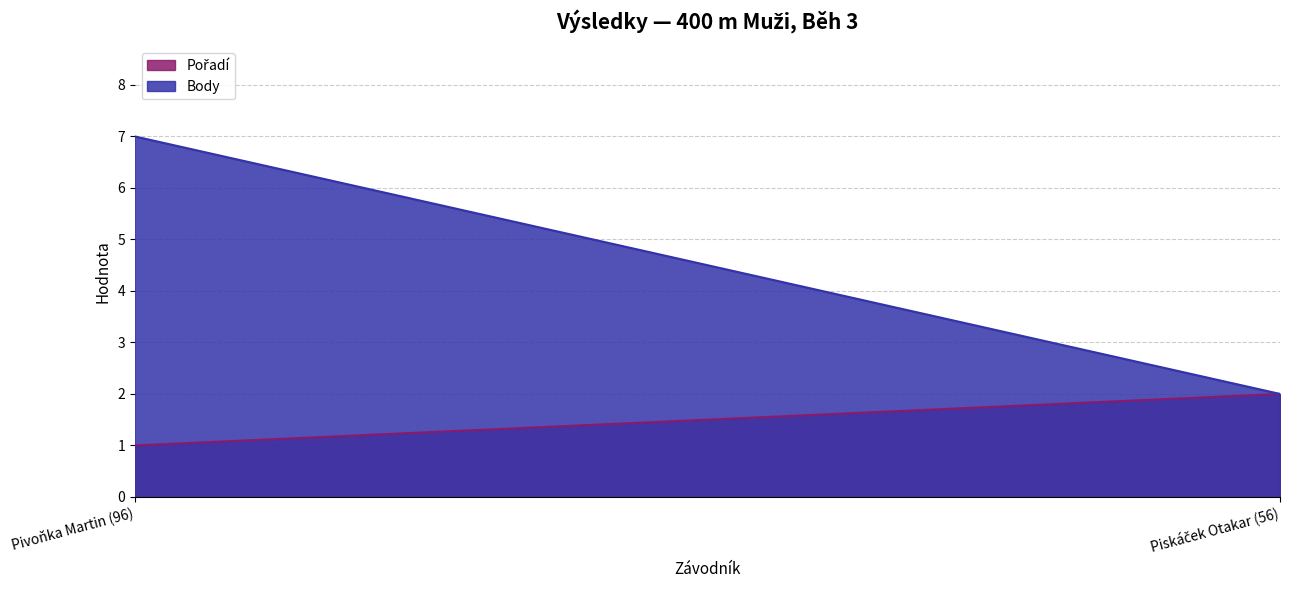

How many lines are shown in the chart?

2